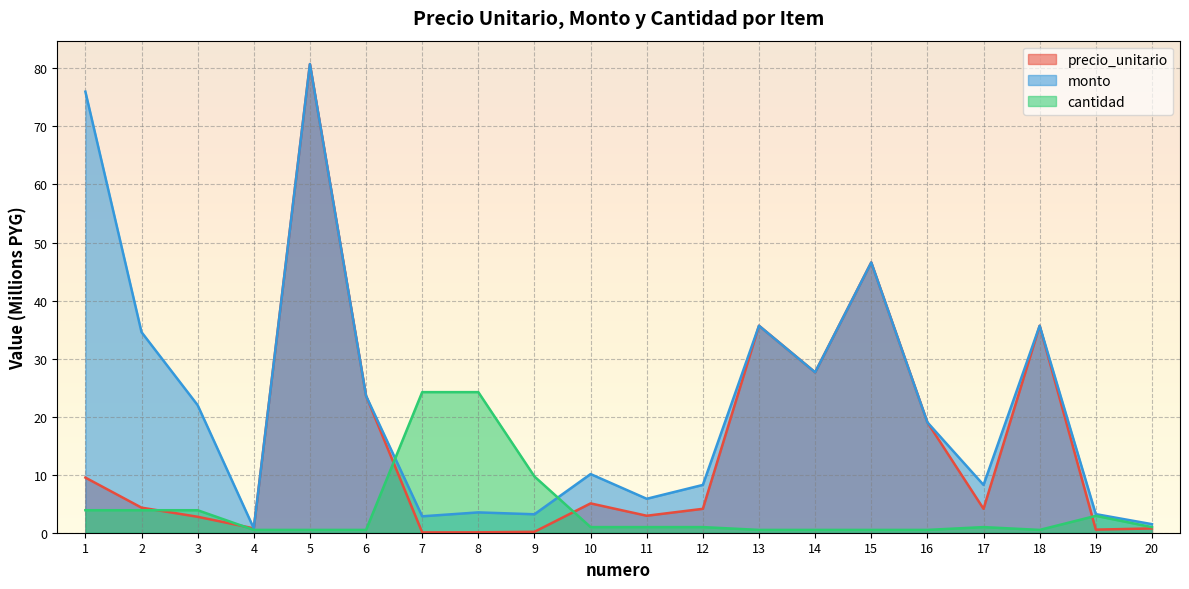

Reading right to left, what are all the values shown in this chart?

precio_unitario: 20=0.7	19=0.5	18=35.7	17=4.1	16=19.0	15=46.6	14=27.6	13=35.7	12=4.1	11=2.9	10=5.1	9=0.2	8=0.1	7=0.1	6=23.6	5=80.7	4=0.8	3=2.7	2=4.3	1=9.5
monto: 20=1.5	19=3.2	18=35.7	17=8.2	16=19.0	15=46.6	14=27.6	13=35.7	12=8.2	11=5.8	10=10.1	9=3.2	8=3.5	7=2.8	6=23.6	5=80.7	4=0.8	3=22.0	2=34.6	1=76.0
cantidad: 20=1.0	19=2.9	18=0.5	17=1.0	16=0.5	15=0.5	14=0.5	13=0.5	12=1.0	11=1.0	10=1.0	9=9.7	8=24.2	7=24.2	6=0.5	5=0.5	4=0.5	3=3.9	2=3.9	1=3.9